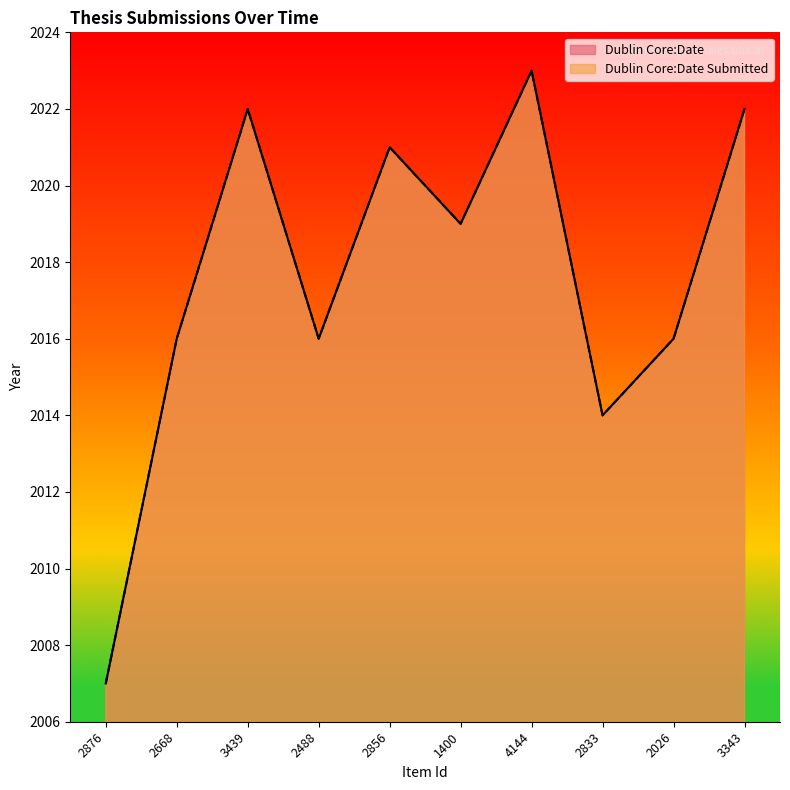

List the labels in order of Dublin Core:Date Submitted value, smallest first.

2876, 2833, 2668, 2488, 2026, 1400, 2856, 3439, 3343, 4144